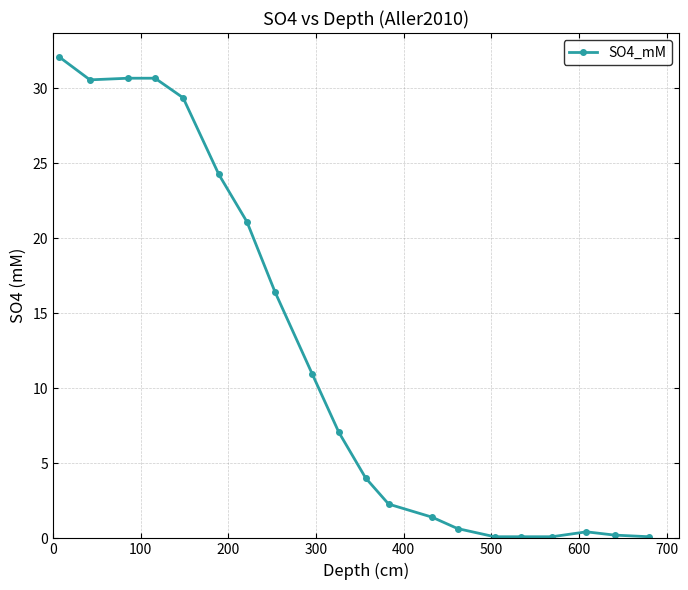

What is the difference between the maximum and minimum values?

32.0